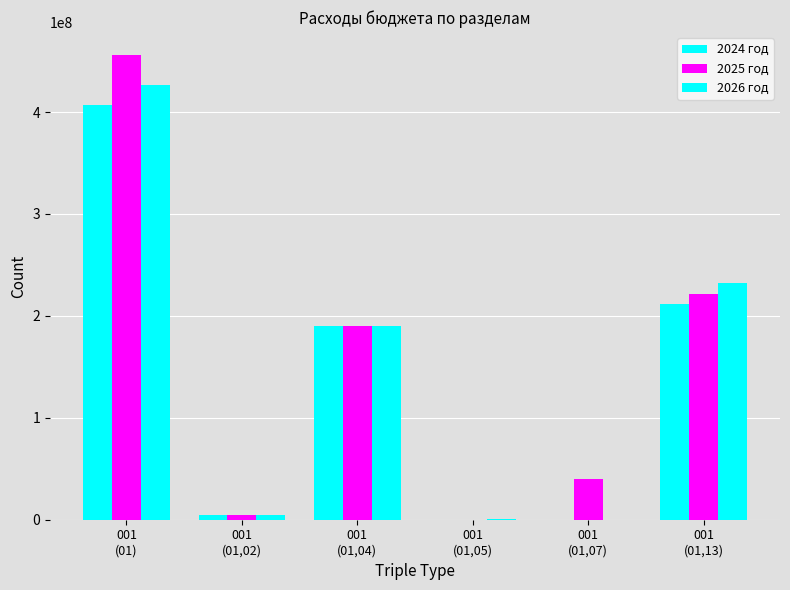

Reading right to left, extract all data points from this chart.

2024 год: 212052220	0	0	190372400	4328500	406753120
2025 год: 221561620	40000000	0	189777100	4328500	455667220
2026 год: 231759020	0	584400	189957100	4328500	426629020